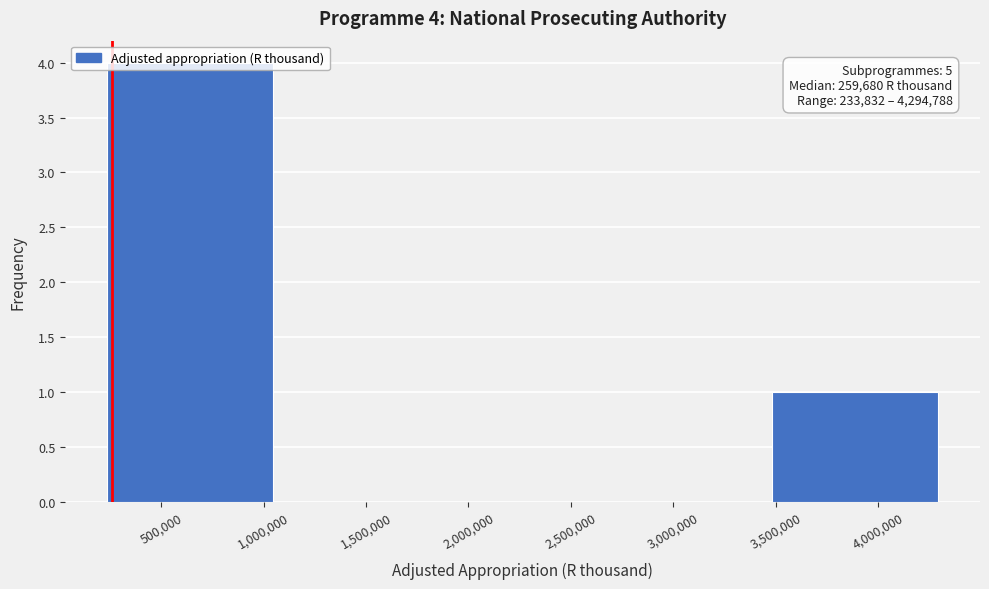

Over which range of the x-axis is the bar tallest?

250000 to 1050000